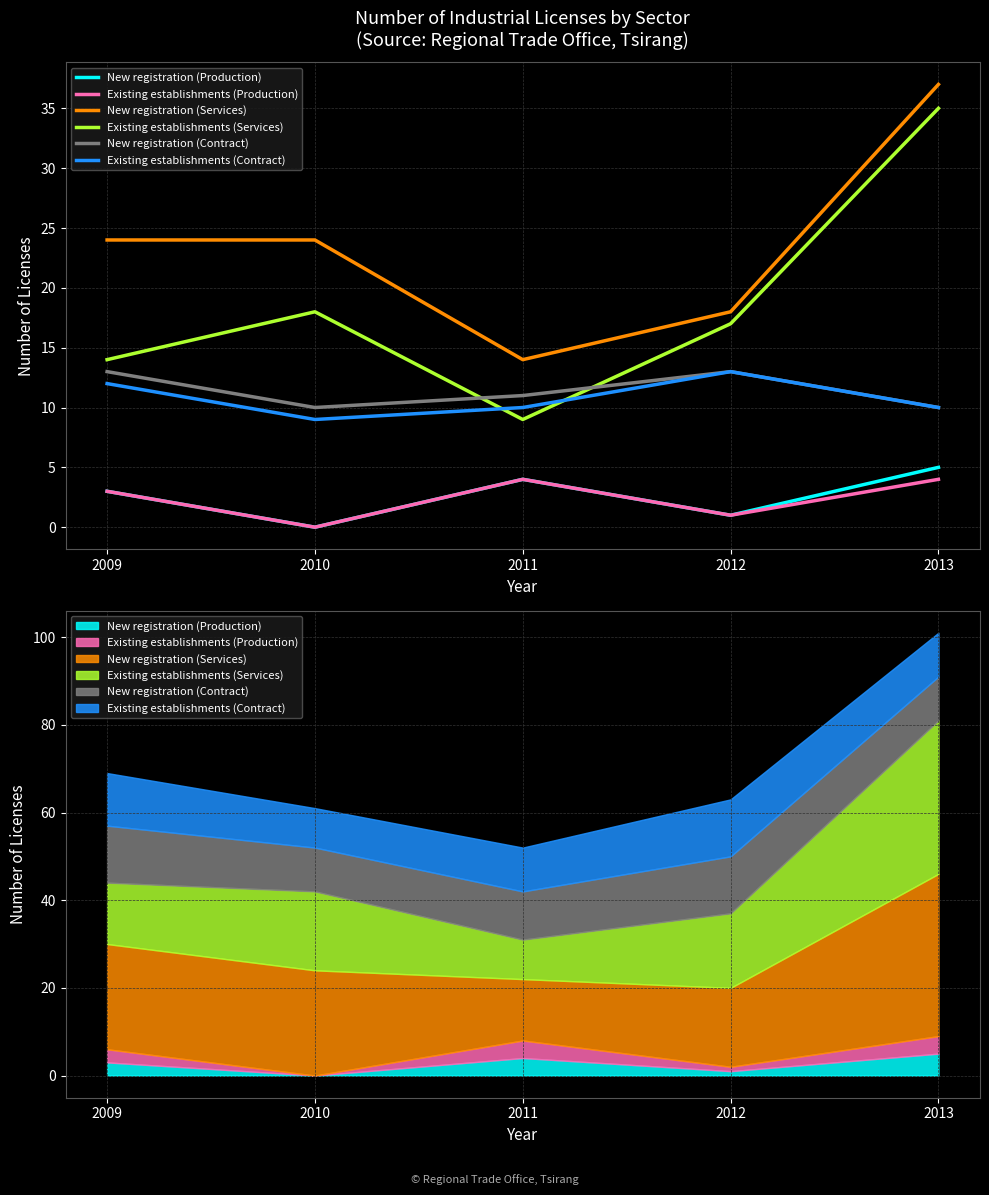

At which category does Existing establishments (Contract) reach its first local peak?

2012